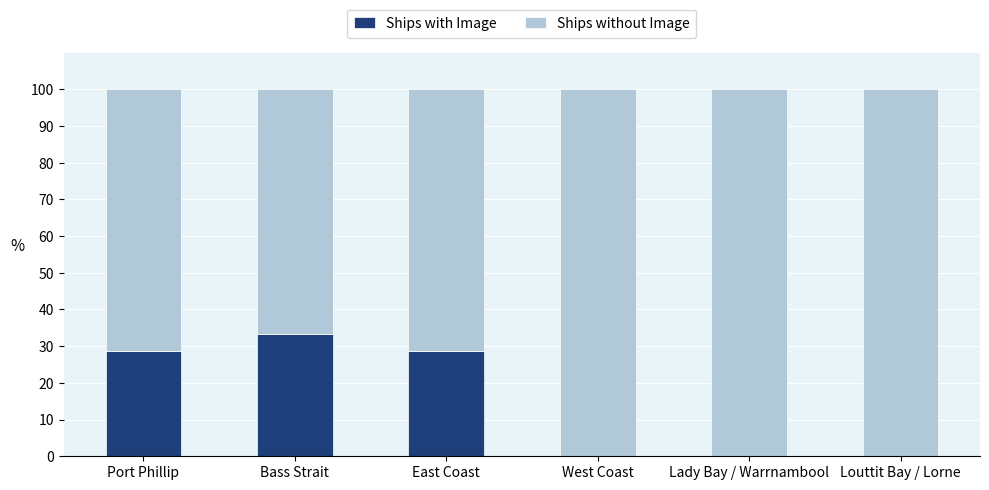

Is it true that Ships with Image equals 0.0 at Lady Bay / Warrnambool?

True